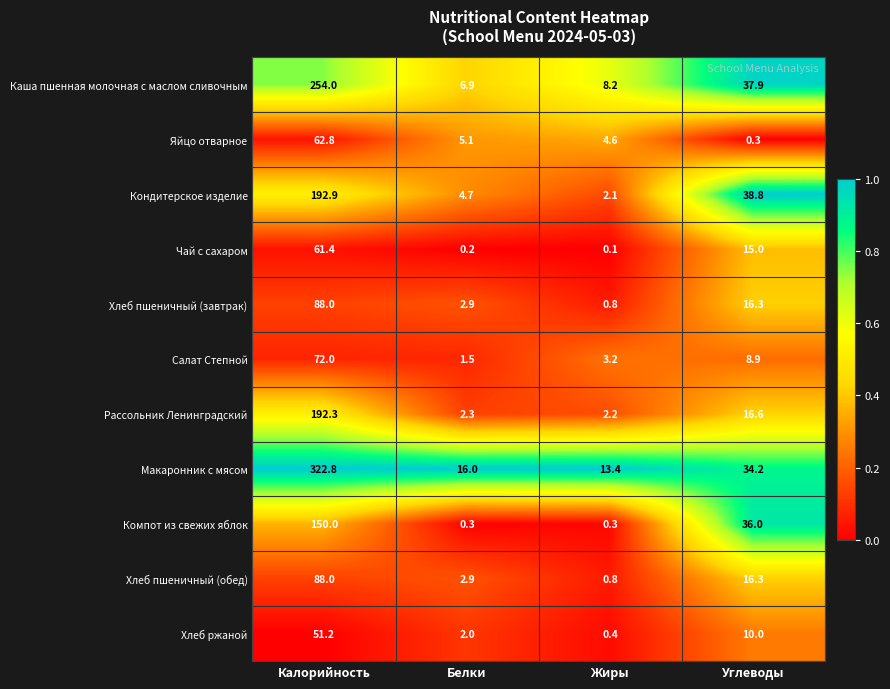

The Рассольник Ленинградский series shows 2.2 at Жиры. True or false?

True